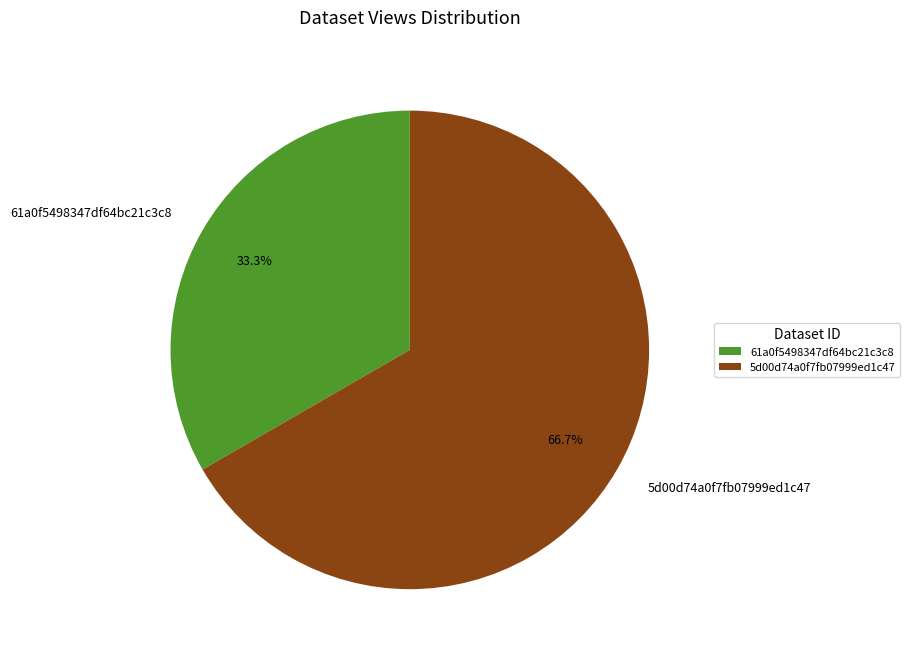

How many slices are in this pie chart?

2